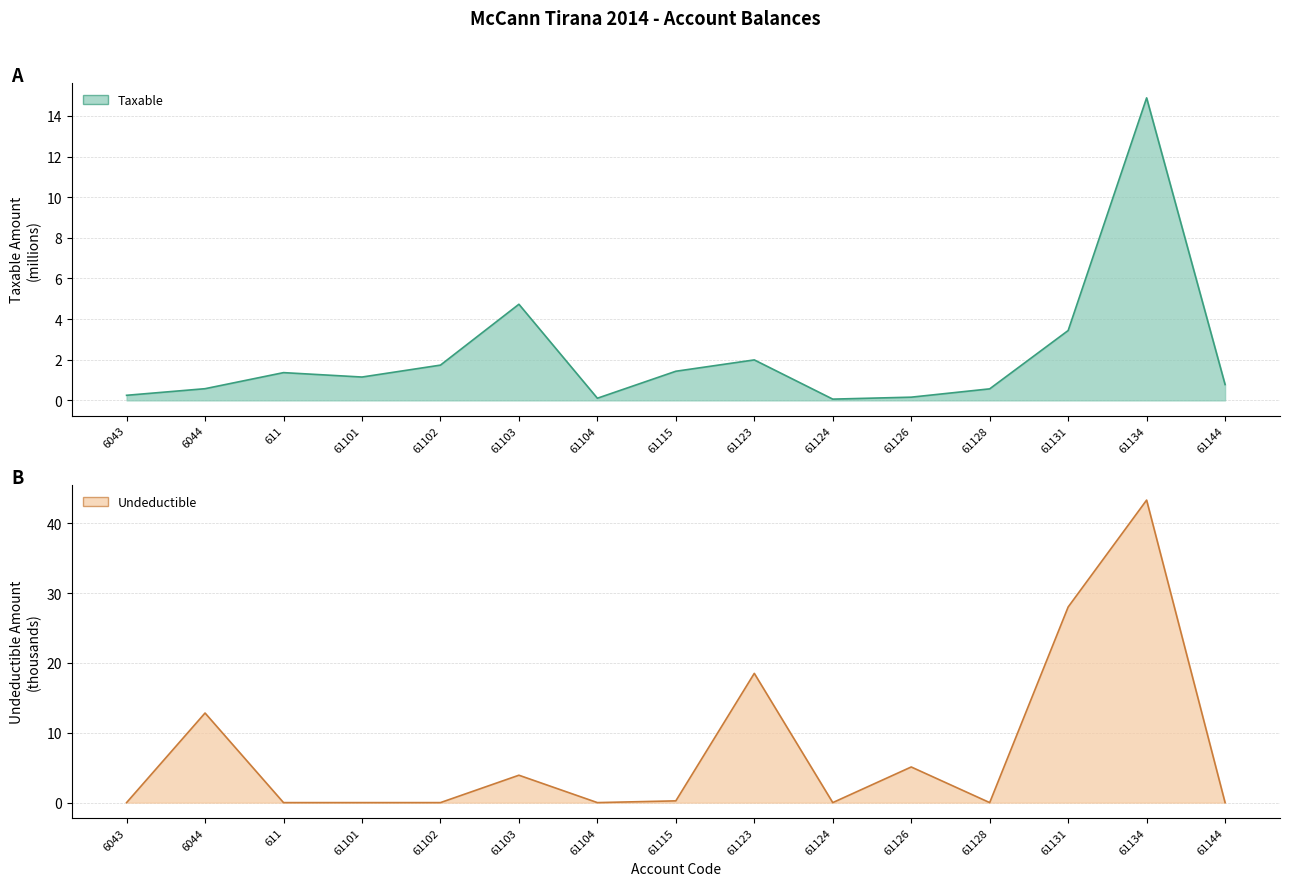

Reading right to left, what are all the values shown in this chart?

Taxable: 61144=0.8	61134=14.9	61131=3.4	61128=0.6	61126=0.2	61124=0.1	61123=2.0	61115=1.4	61104=0.1	61103=4.7	61102=1.7	61101=1.1	611=1.4	6044=0.6	6043=0.3
Undeductible: 61144=0.0	61134=43.3	61131=28.0	61128=0.0	61126=5.1	61124=0.0	61123=18.5	61115=0.2	61104=0.0	61103=3.9	61102=0.0	61101=0.0	611=0.0	6044=12.8	6043=0.0